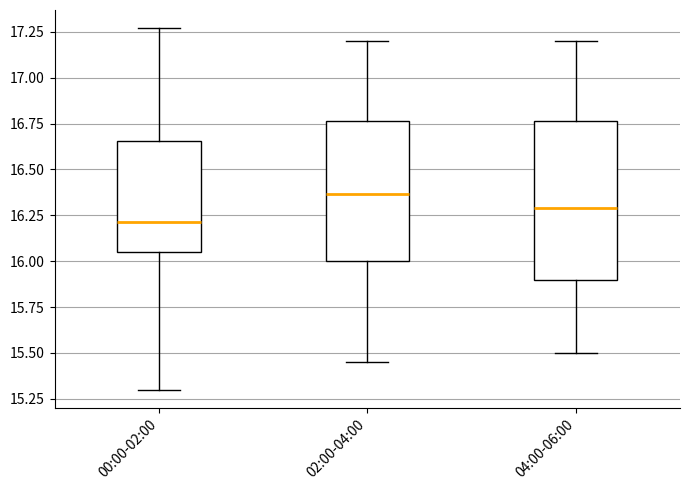

Comparing the boxes themselves (not the whiskers), which one is the tallest?

04:00-06:00